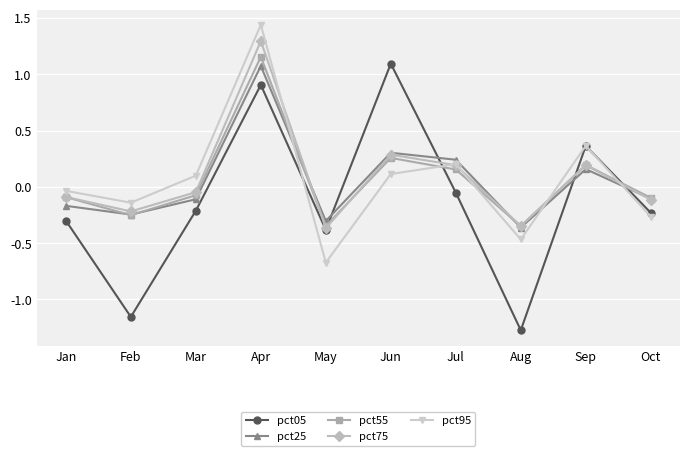

Where do pct05 and pct25 first cross each other?

May and Jun